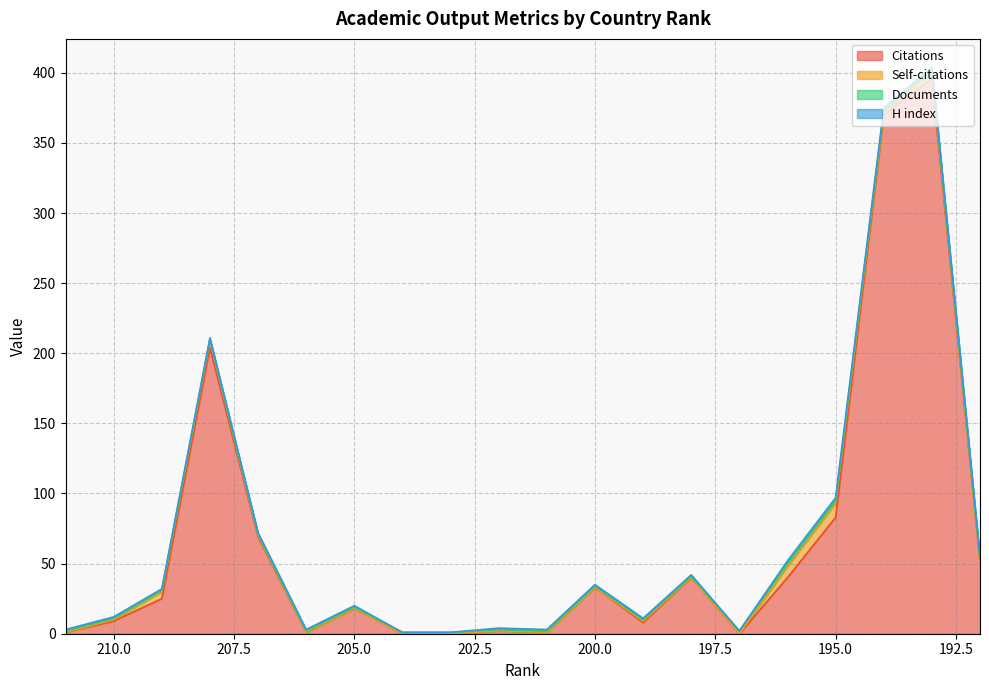

What are all the series names shown in the legend?

Citations, Self-citations, Documents, H index